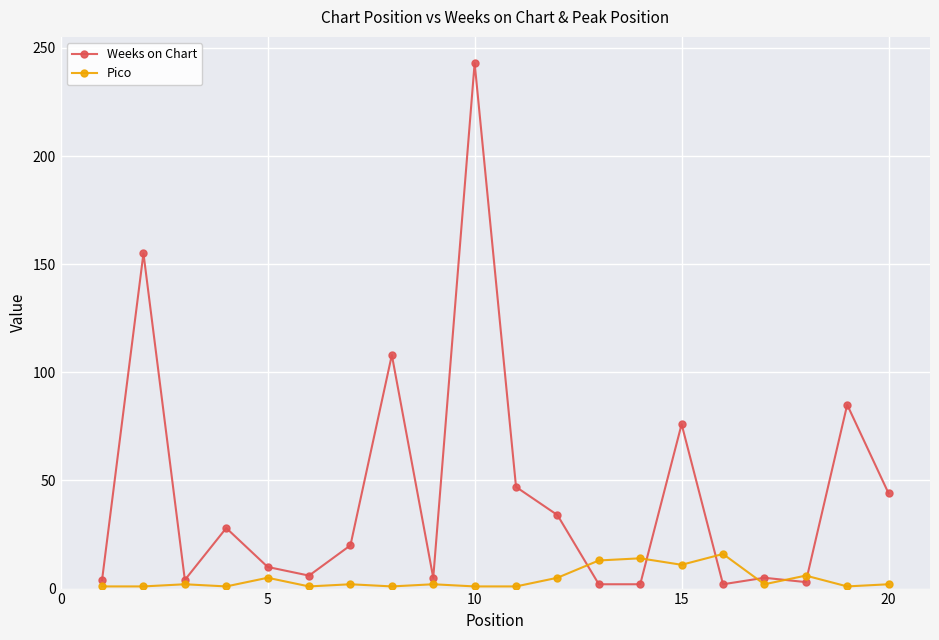

What is the highest value of the Weeks on Chart series?

243